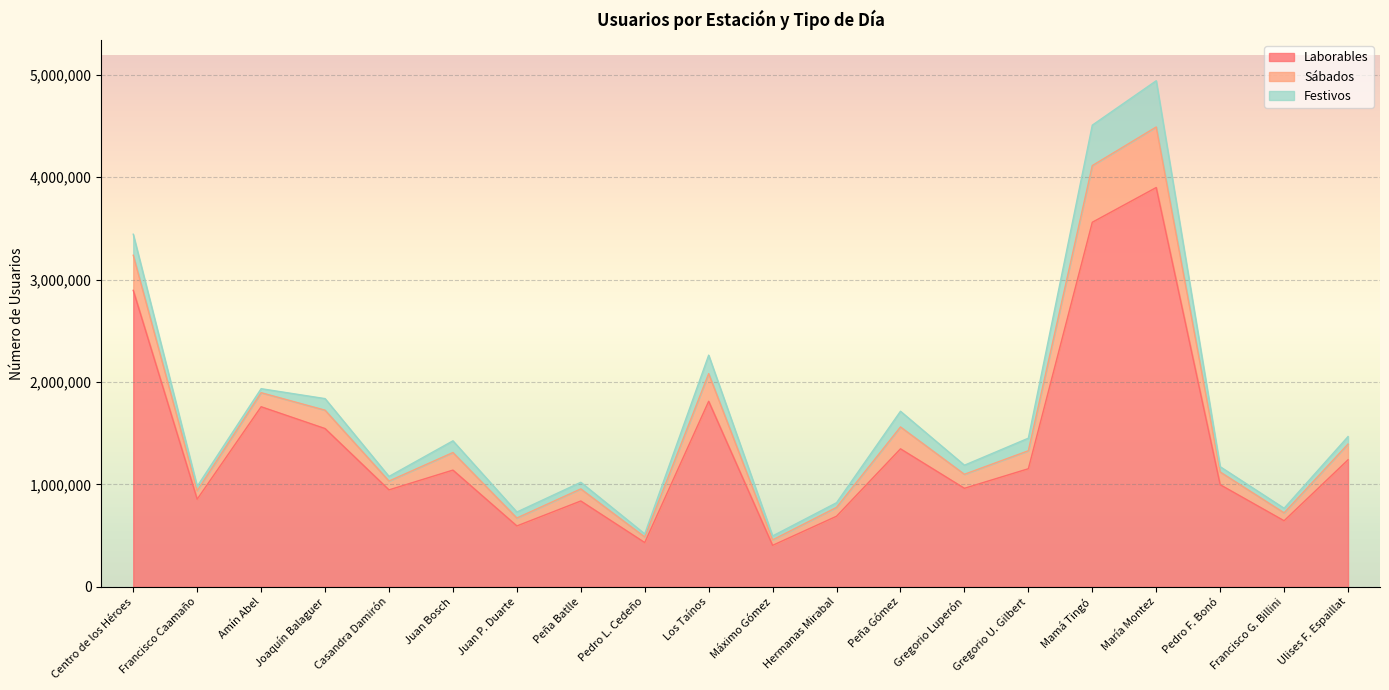

The value of Laborables at Pedro L. Cedeño is 111113. True or false?

False